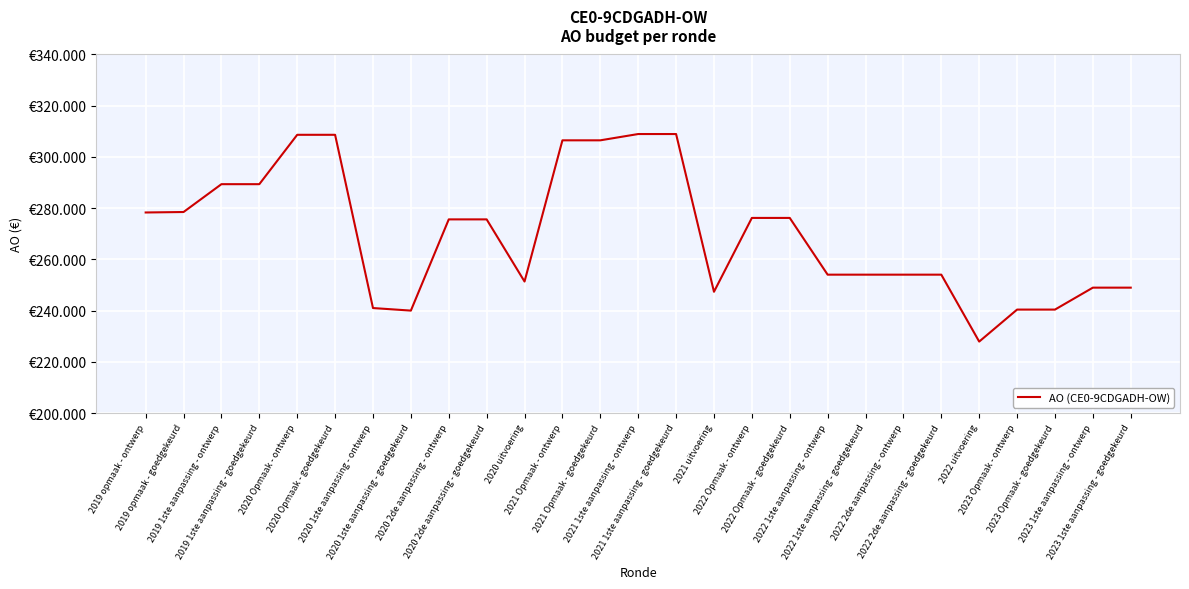

Which label corresponds to the smallest value in the chart?

2022 uitvoering